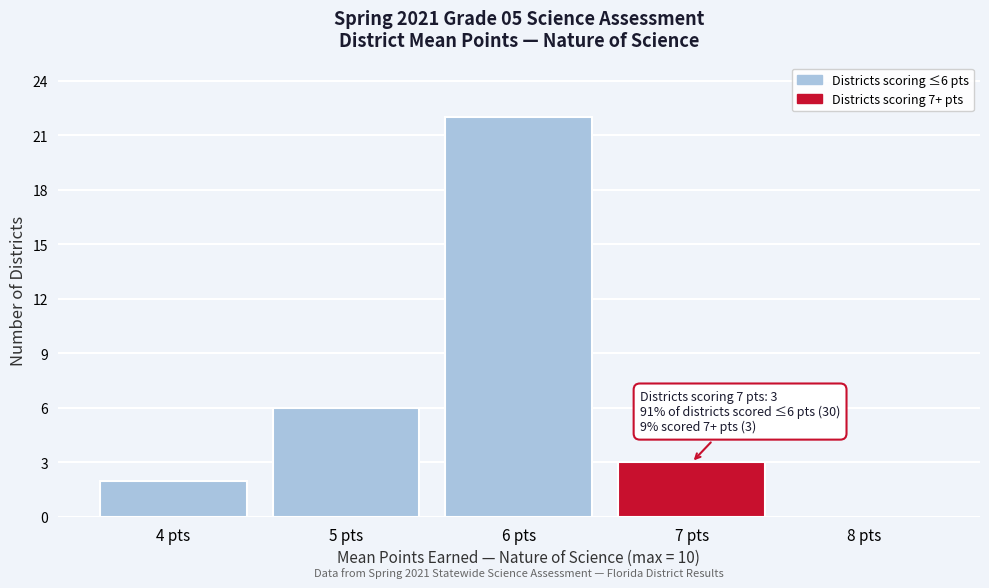

Reading left to right, extract all data points from this chart.

4 pts=2	5 pts=6	6 pts=22	7 pts=3	8 pts=0